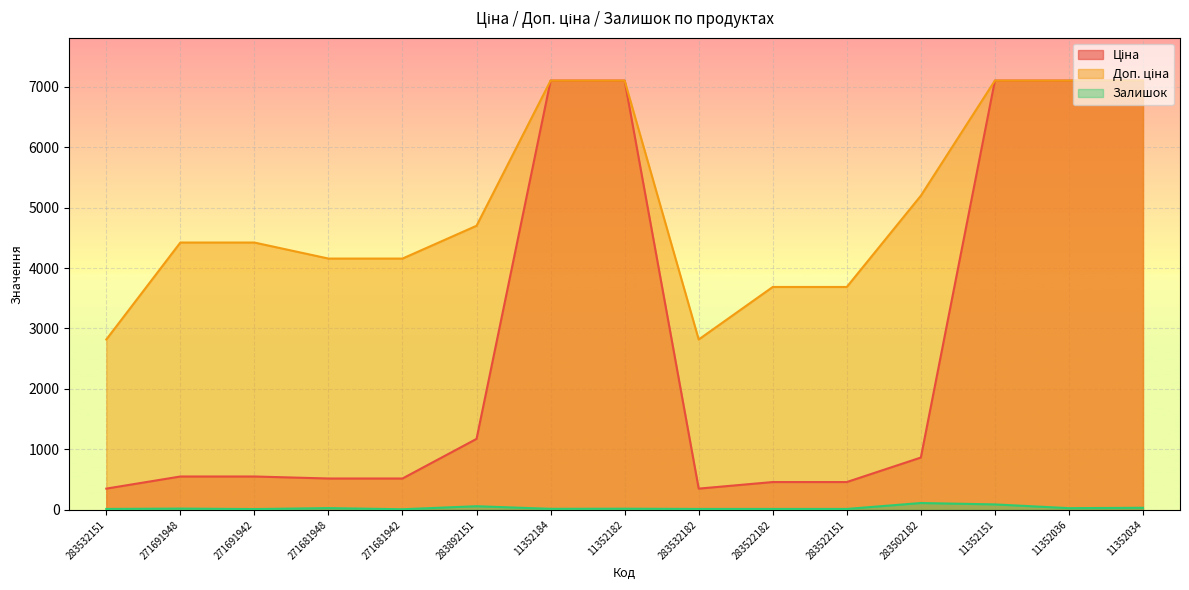

True or false: Ціна and Доп. ціна cross at least once.

False